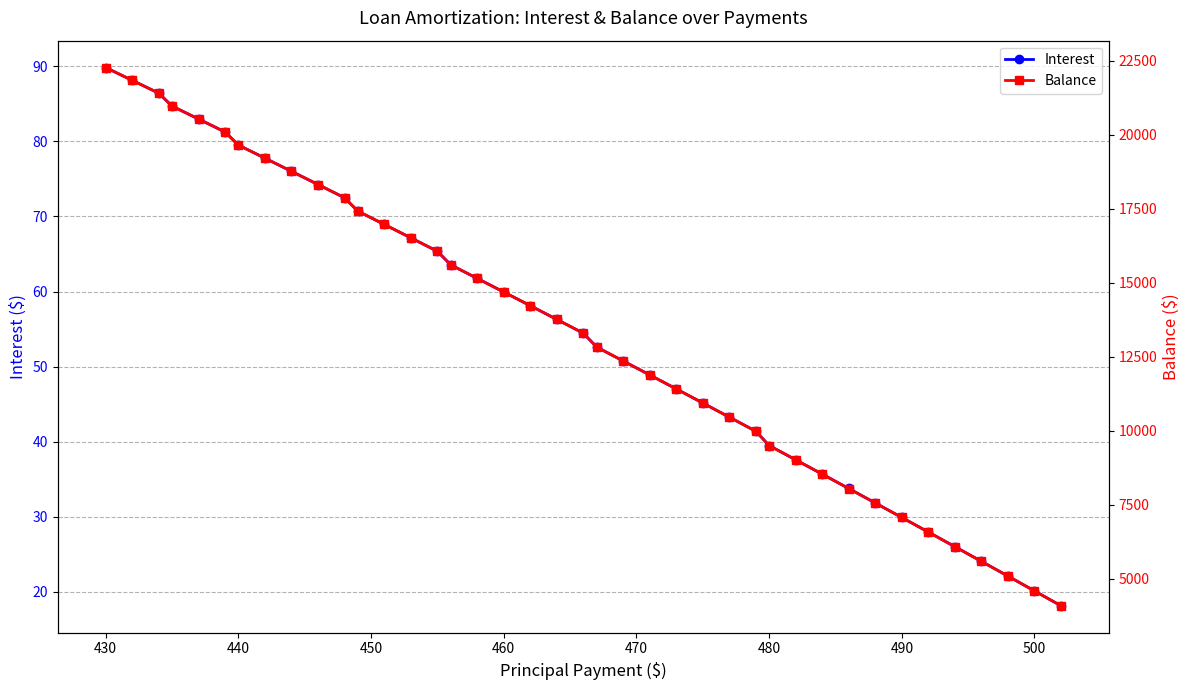

Is it true that Interest equals 58.6 at 480?

False